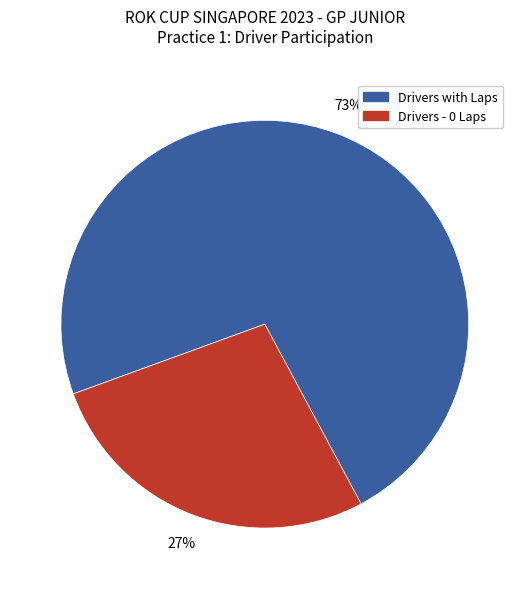

Count the number of slices in the pie.

2